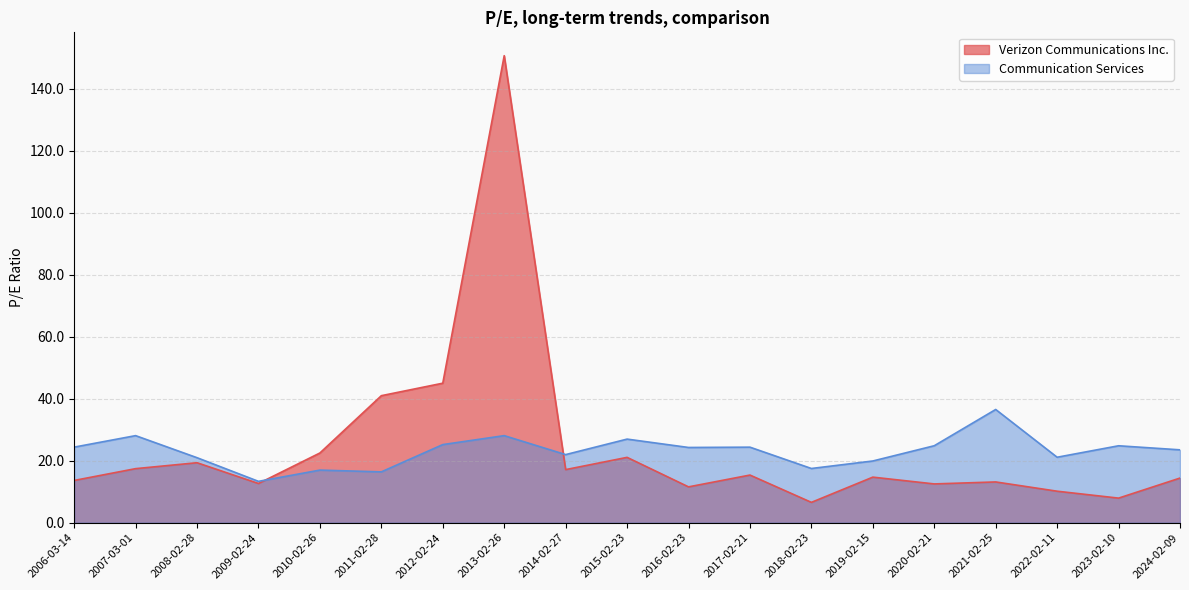

How many categories are shown in the chart?

19